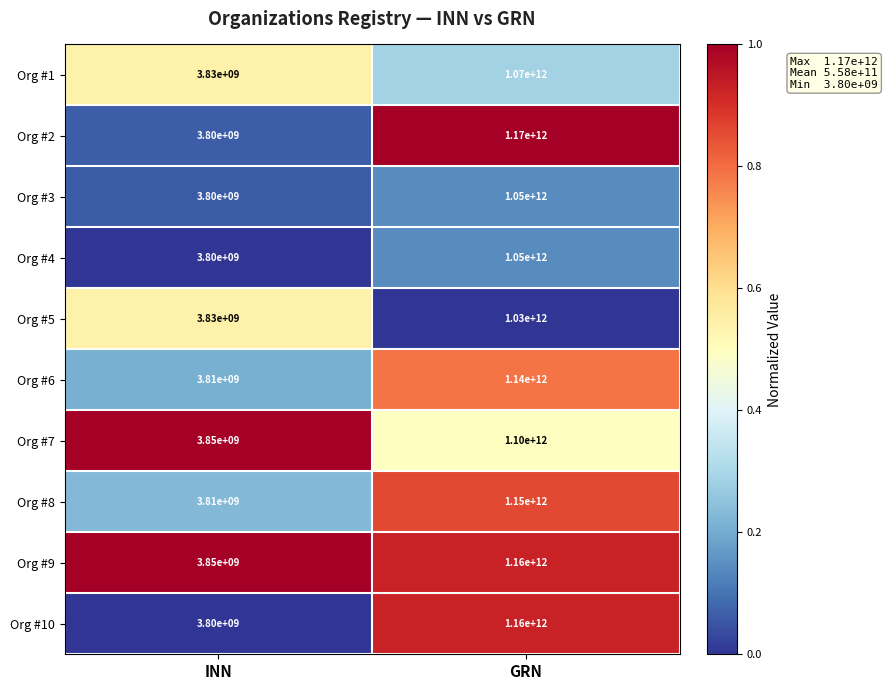

What is the difference between the maximum and minimum values in the Org #6 series?

1136190000000